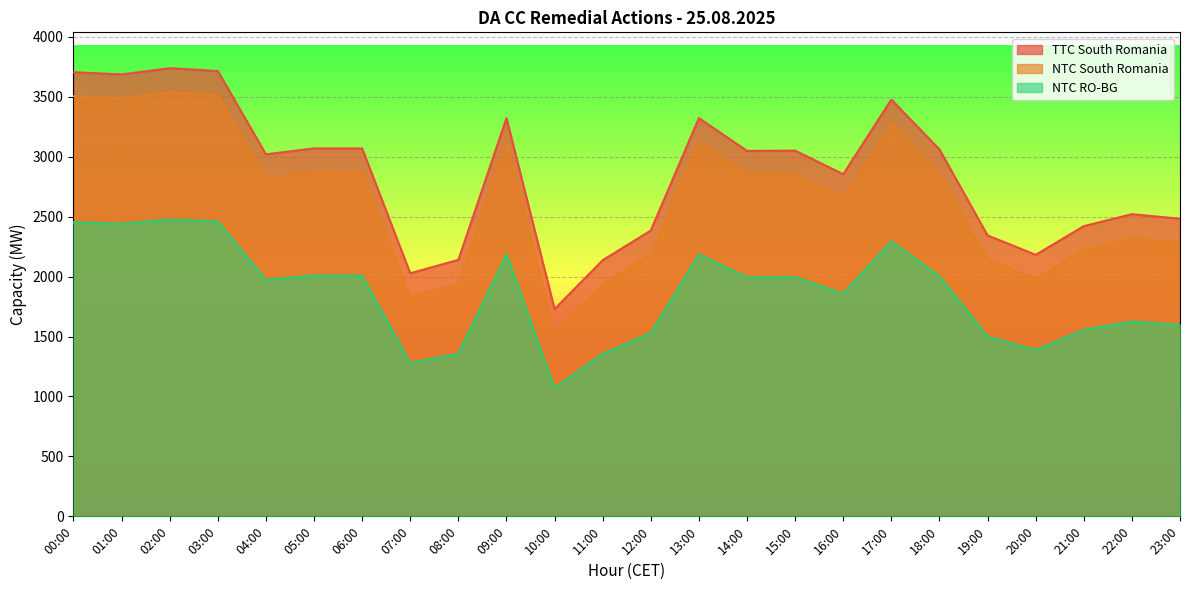

Which series changed the most between 04:00 and 17:00?

TTC South Romania